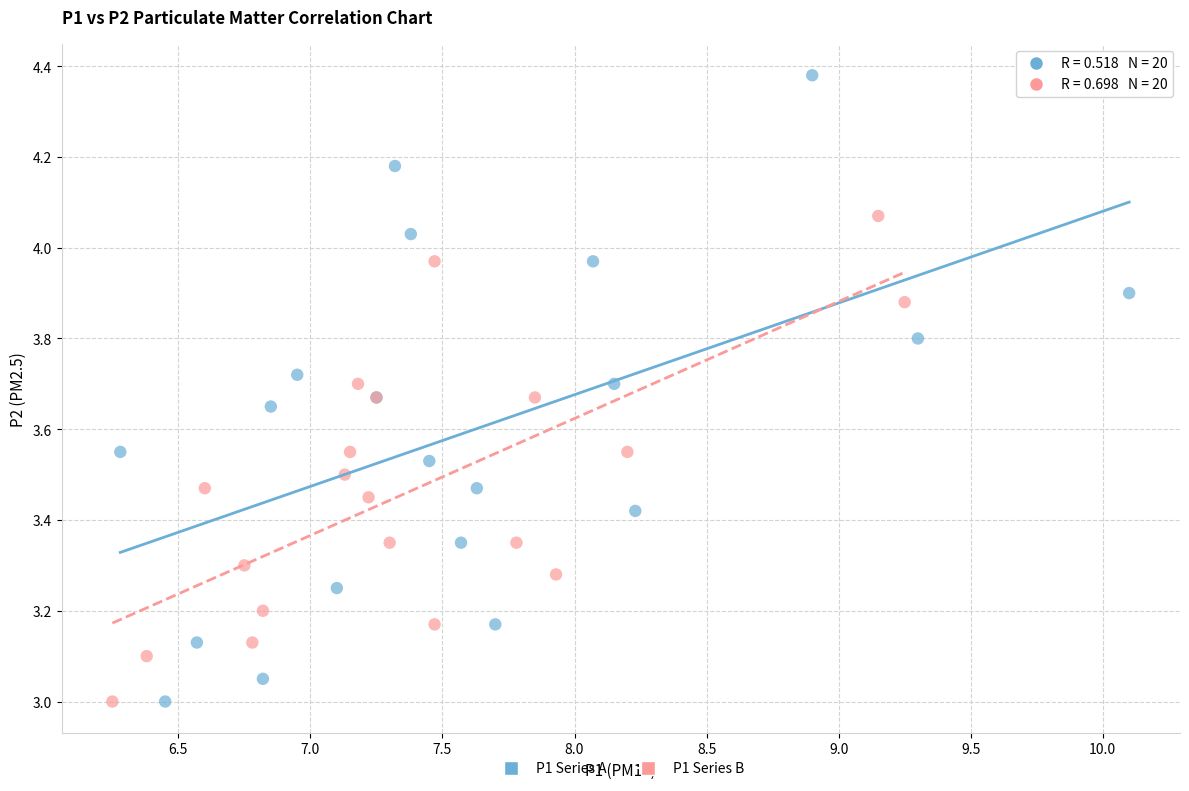

What are all the series names shown in the legend?

P1 Series A, P1 Series B